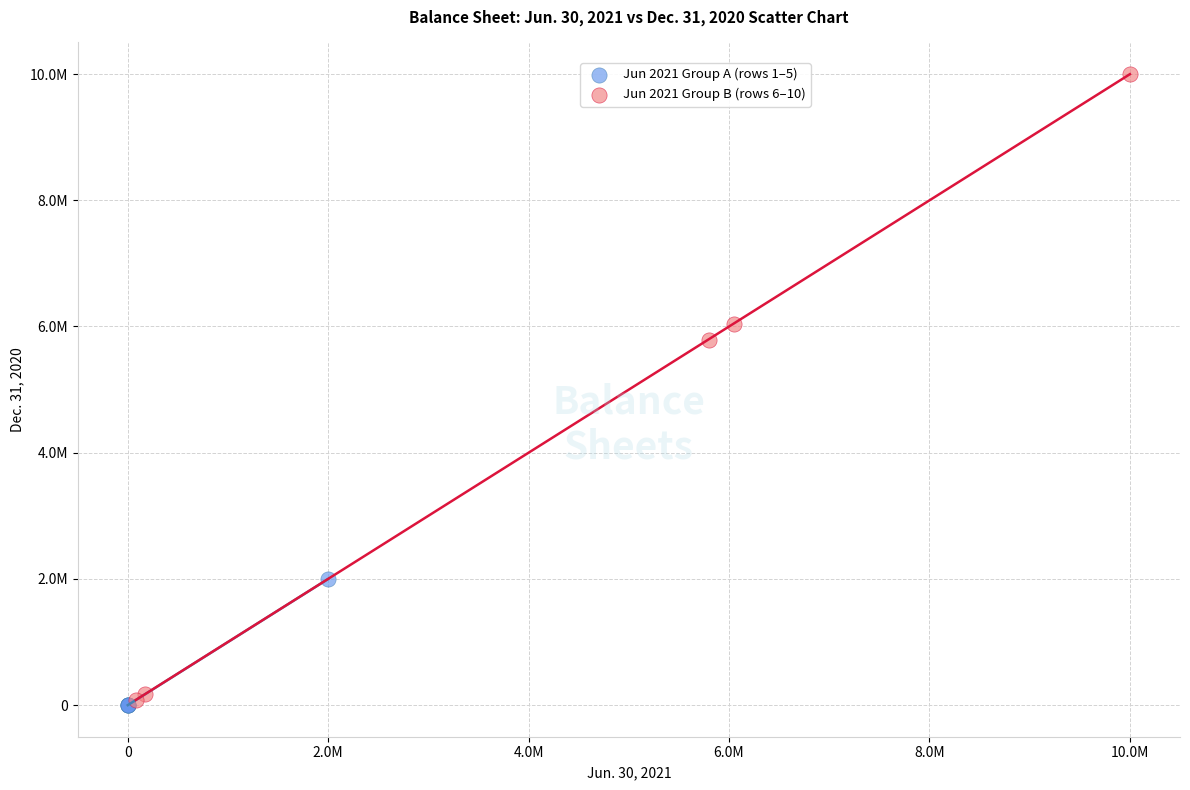

Which series has the widest spread of Y values?

Jun 2021 Group B (rows 6–10)